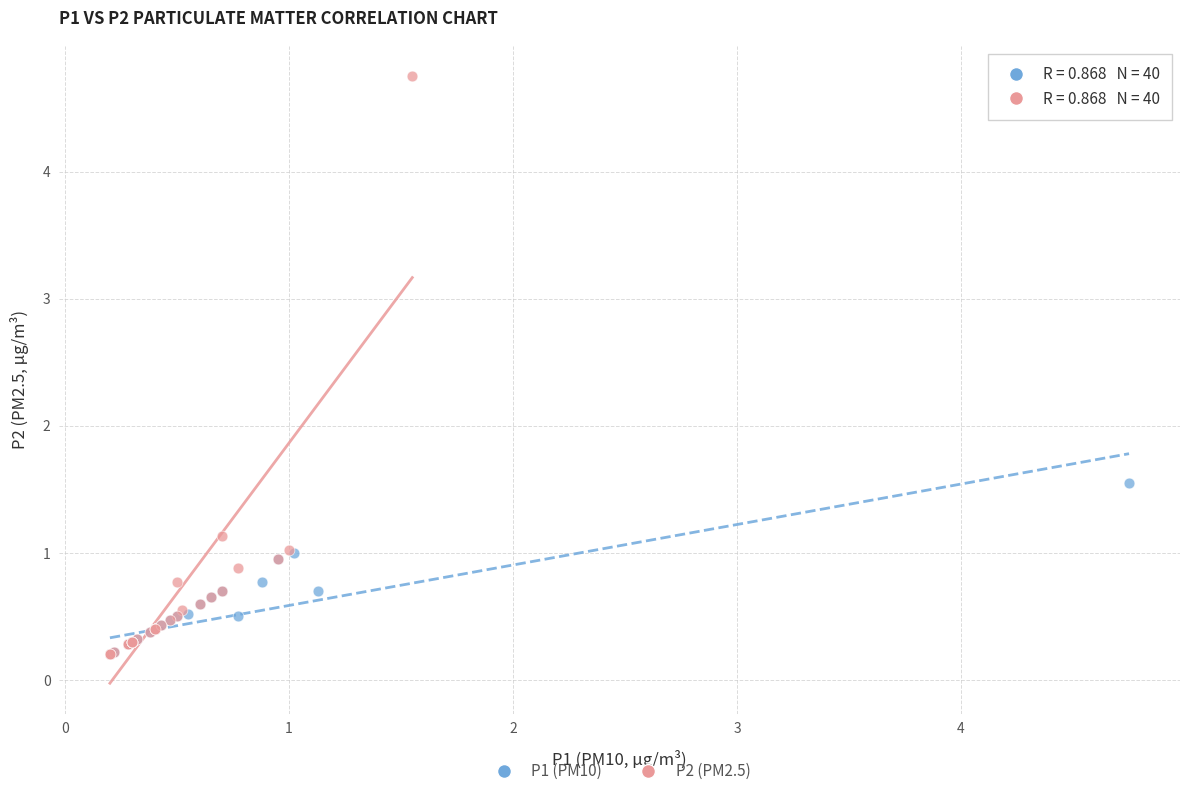

Which series has the largest Y range (max minus min)?

P2 (PM2.5)